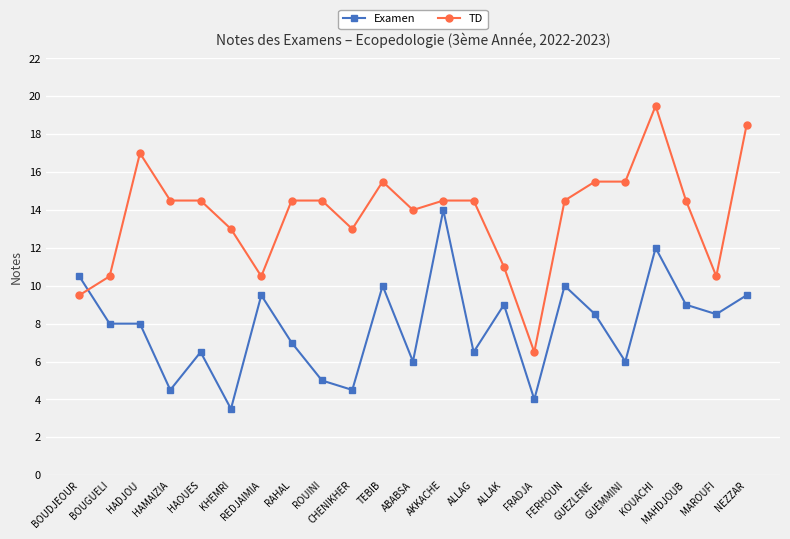

What are all the series names shown in the legend?

Examen, TD